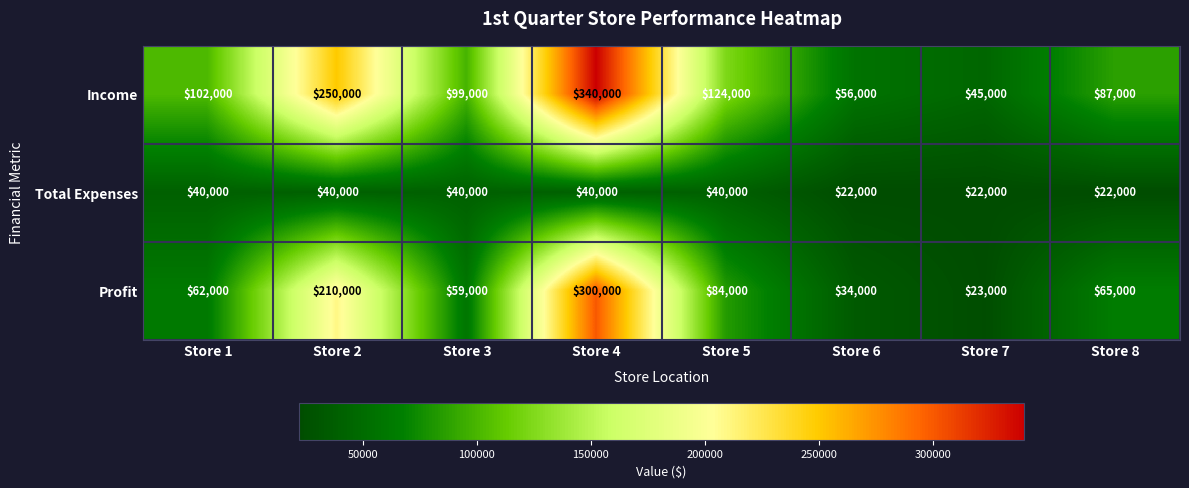

What is the sum of the Total Expenses values at Store 5 and Store 6?

62000